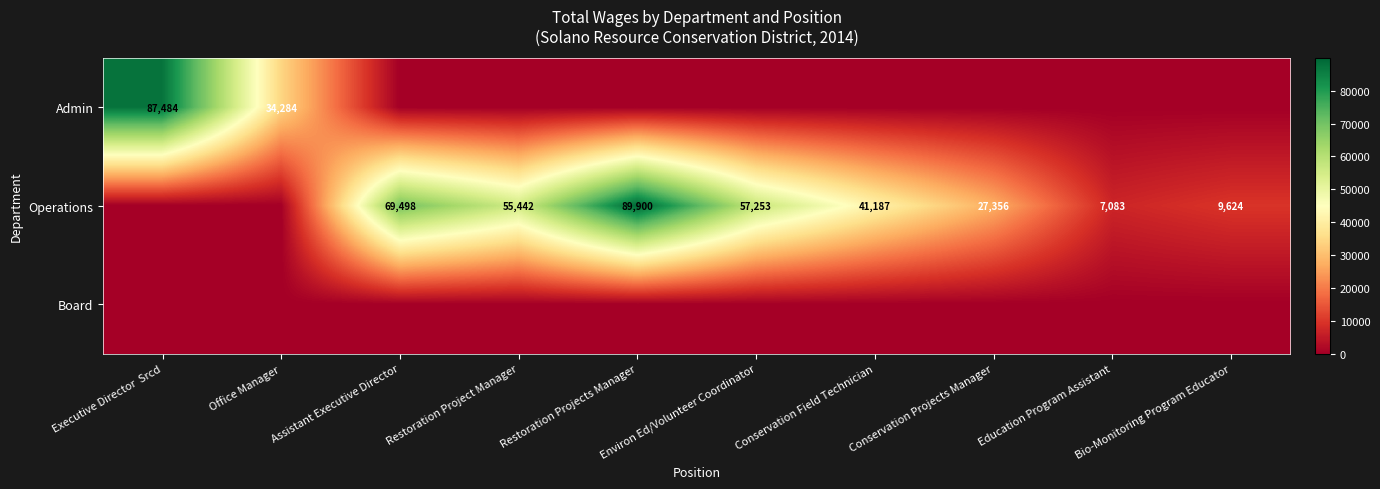

The value of Operations at Education Program Assistant is 7083. True or false?

True